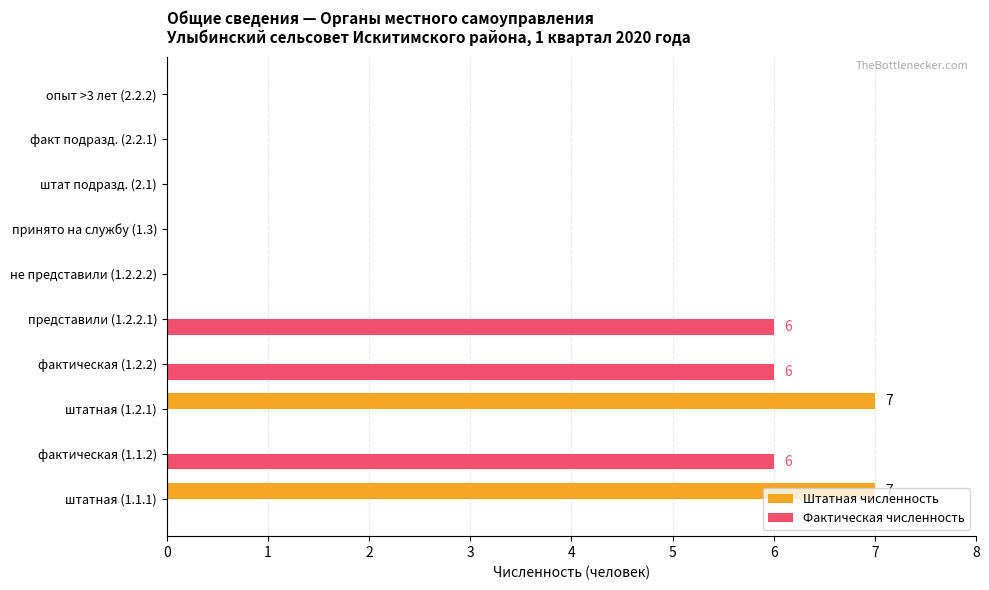

Between представили (1.2.2.1) and не представили (1.2.2.2), which series saw the biggest shift?

Фактическая численность